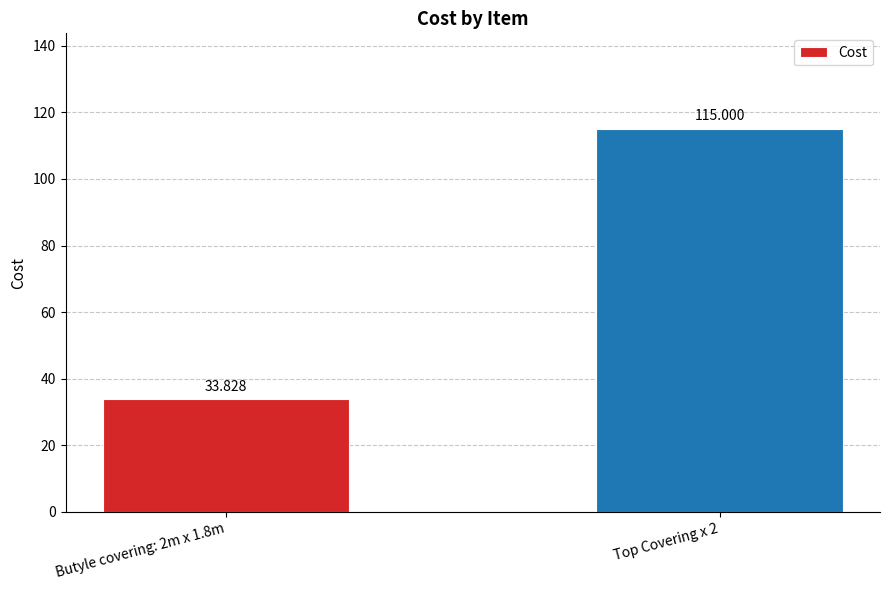

List the labels in order of value, largest first.

Top Covering x 2, Butyle covering: 2m x 1.8m